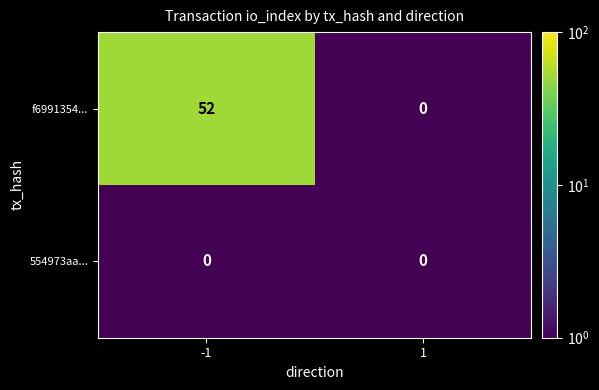

Reading right to left, list all the values displayed in this chart.

f6991354...: 0	52
554973aa...: 0	0